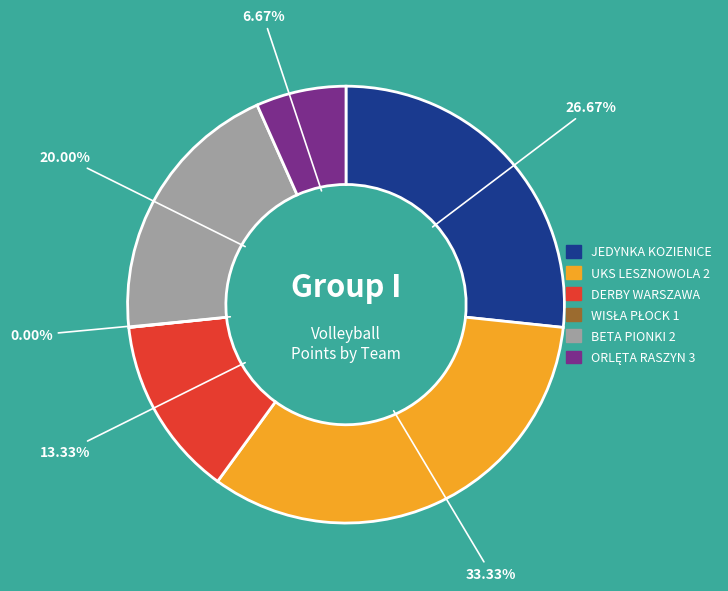

What is the largest slice in the pie chart?

UKS LESZNOWOLA 2